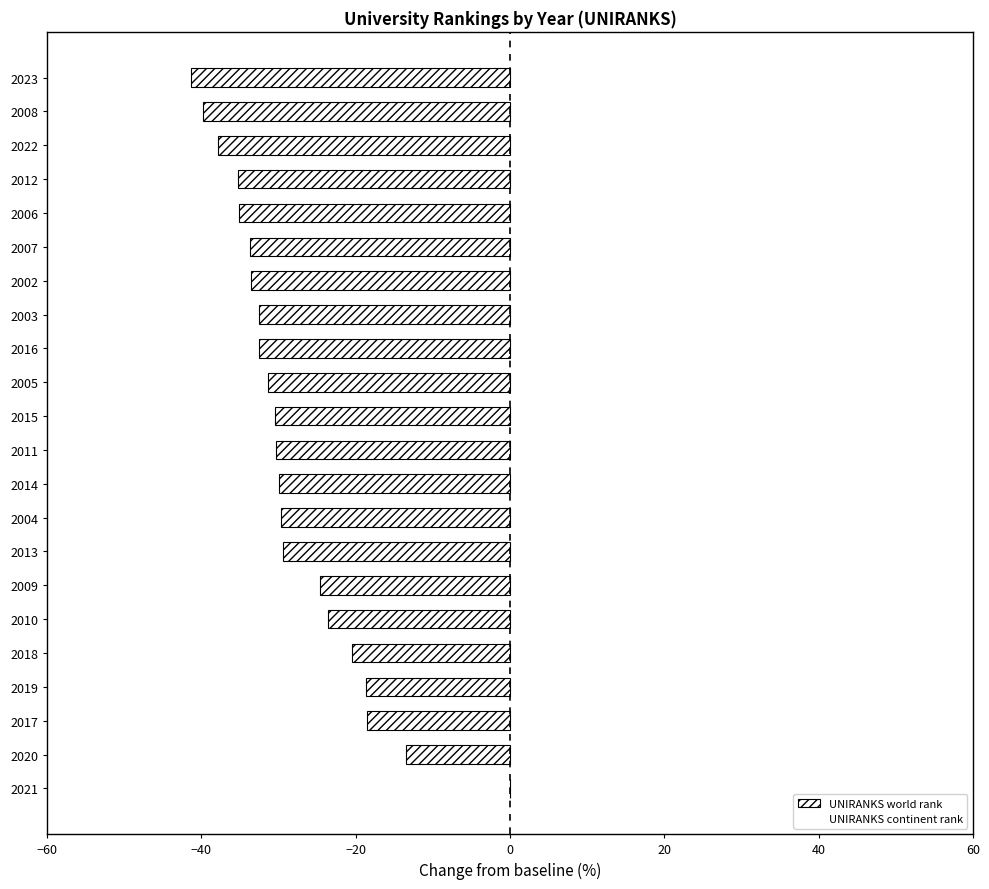

What is the change in value from 2013 to 2008?

-10.4